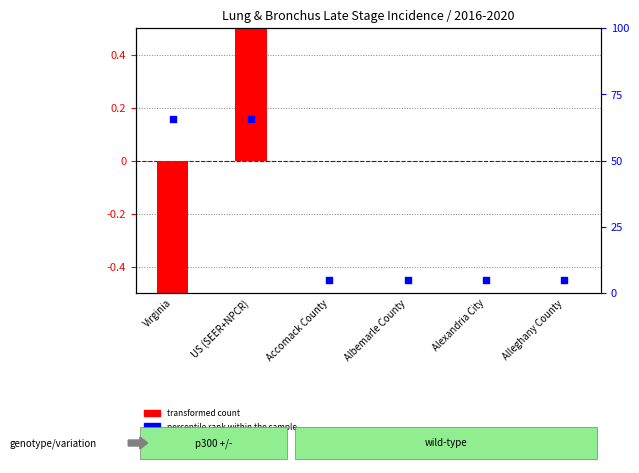

Which series has the widest spread of Y values?

transformed count